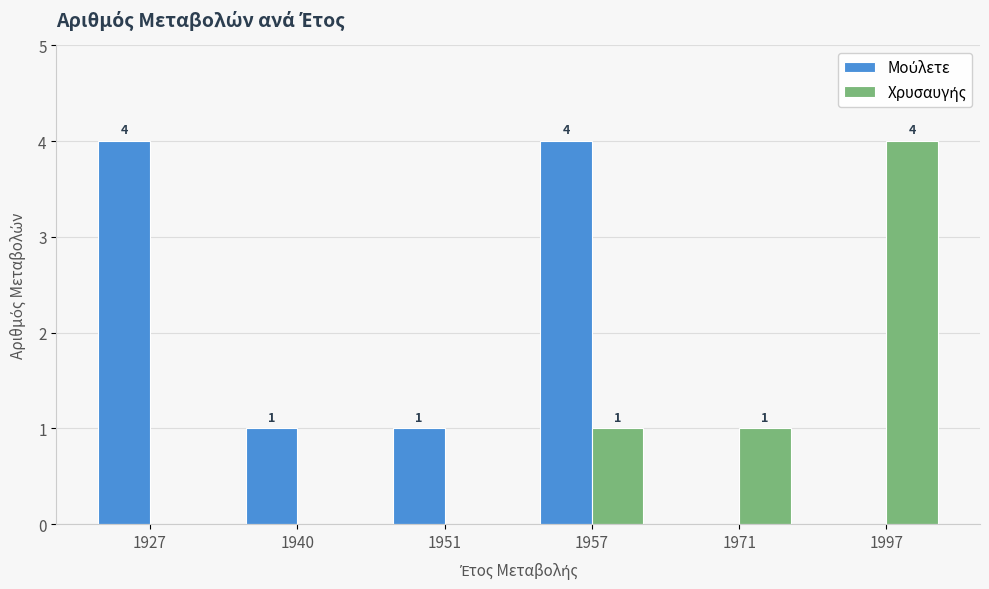

At which category is the sum across all series the highest?

1957